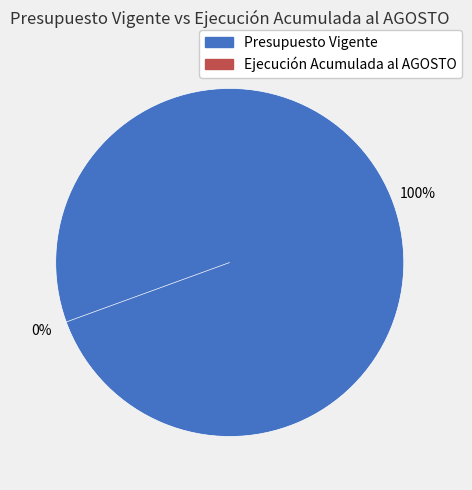

What percentage is the Presupuesto Vigente slice, to the nearest percent?

100%